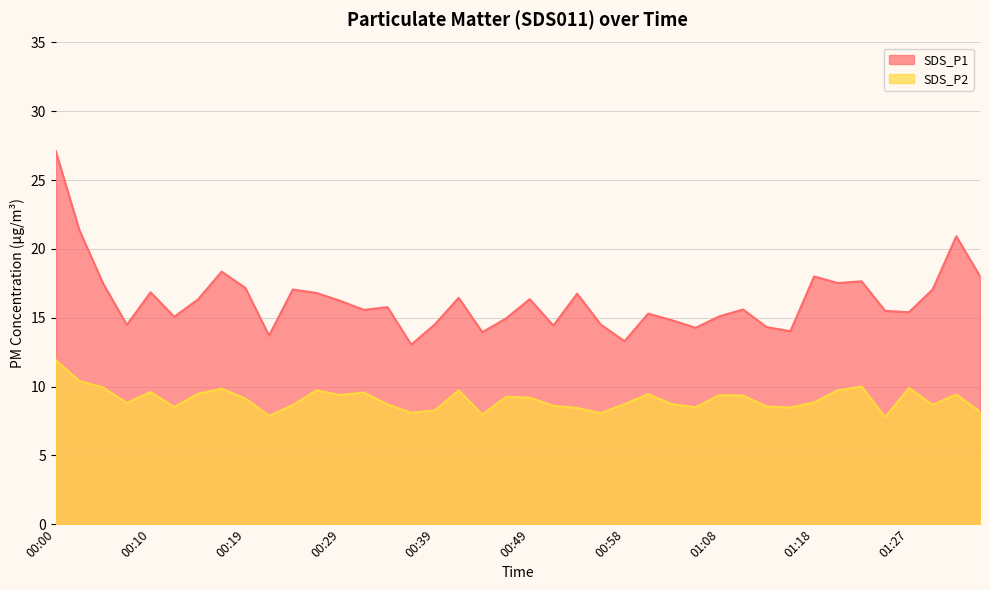

What is the difference between the SDS_P2 values at 00:29 and 00:36?

1.3